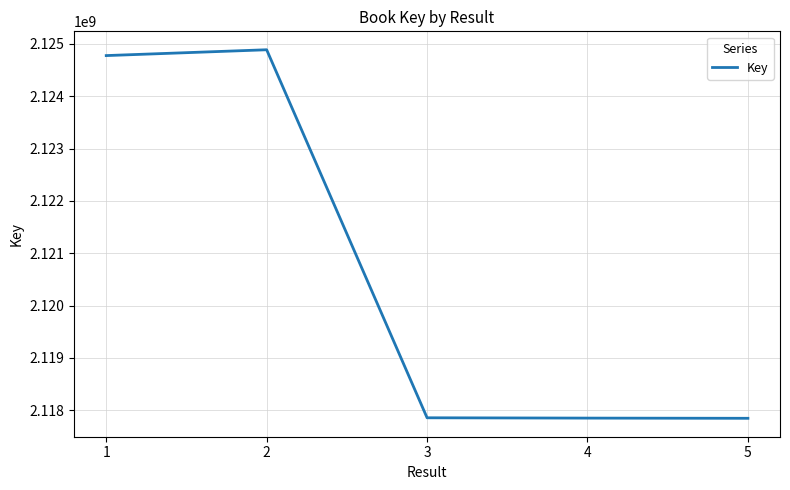

The chart shows a value of 797875792 at 1. True or false?

False